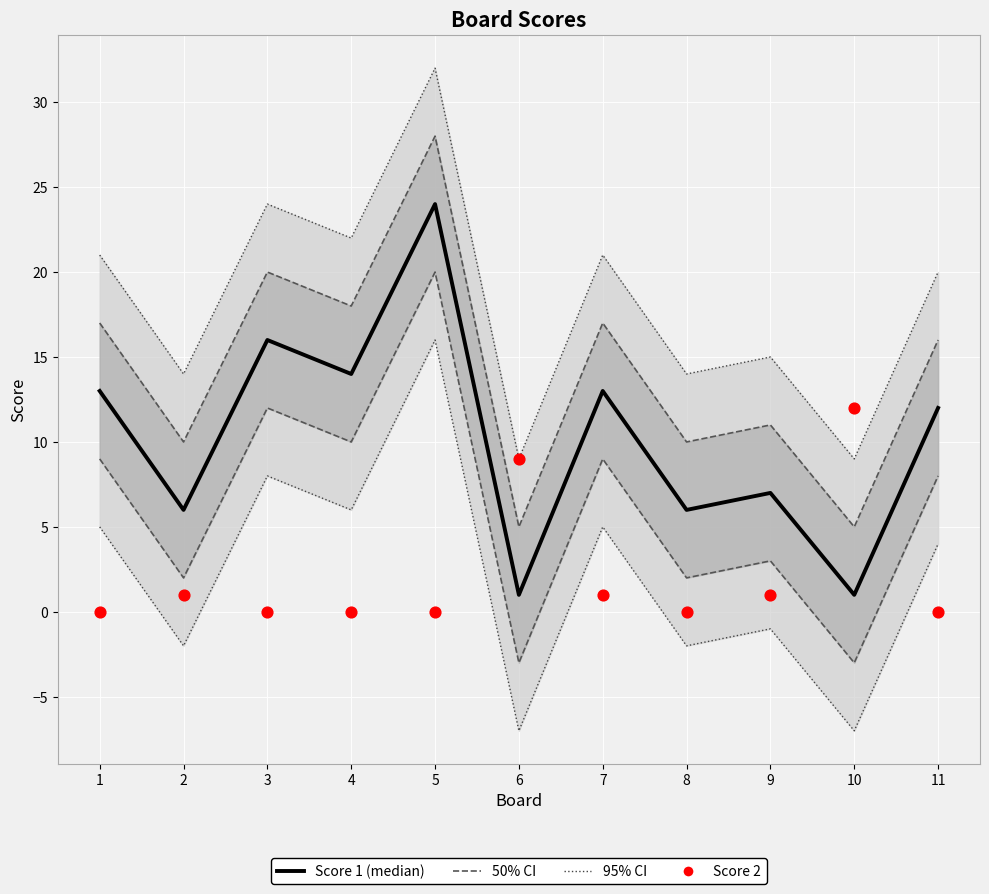

What are all the series names shown in the legend?

50% CI, 95% CI, Score 1 (median), Score 2